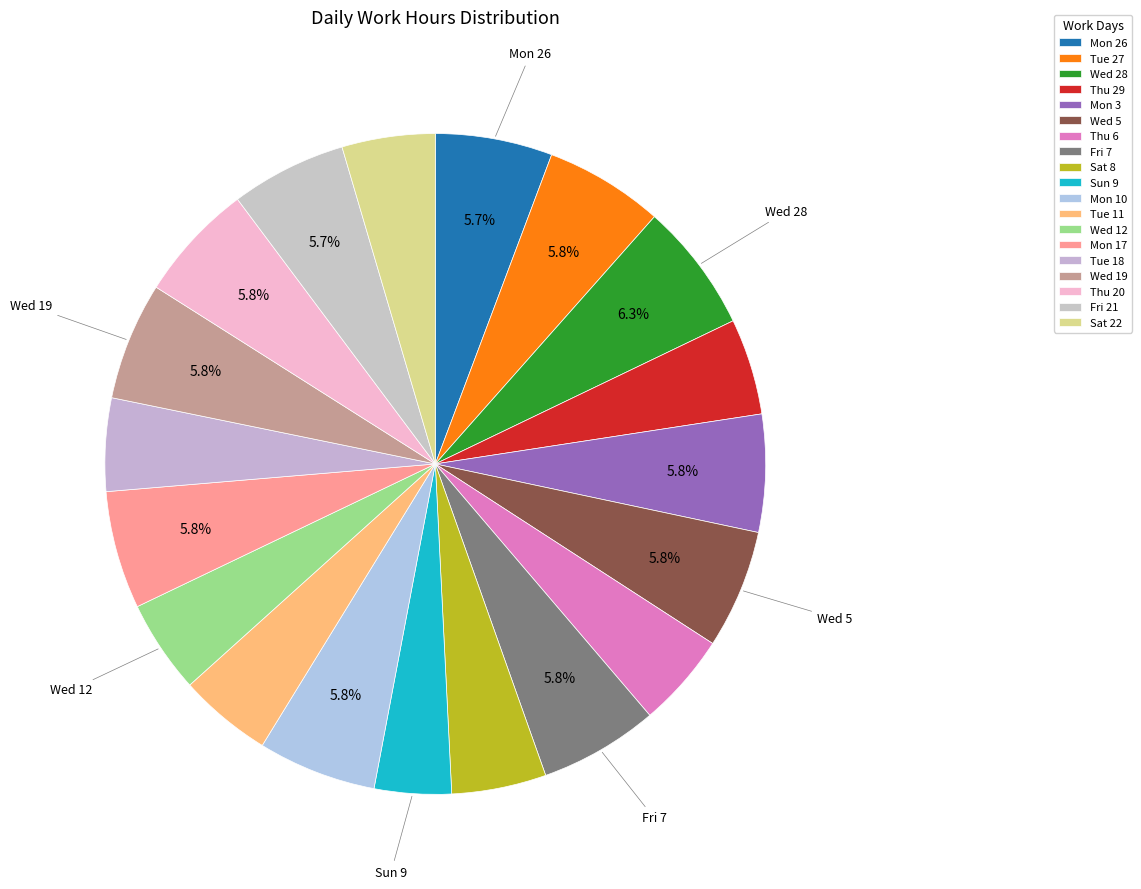

What is the smallest slice in the pie chart?

Sun 9